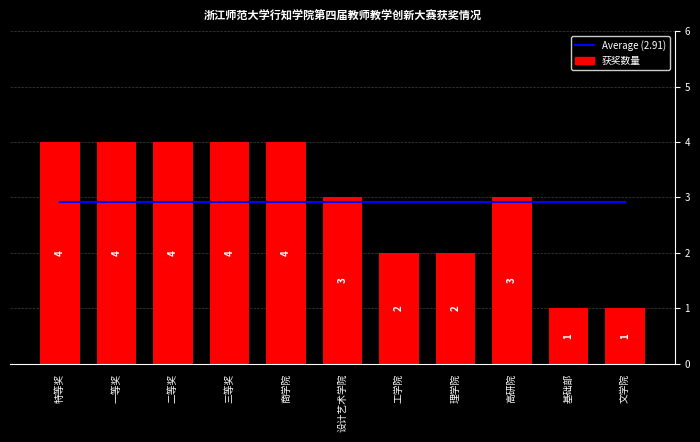

What is the total value across all series at 工学院?

4.9